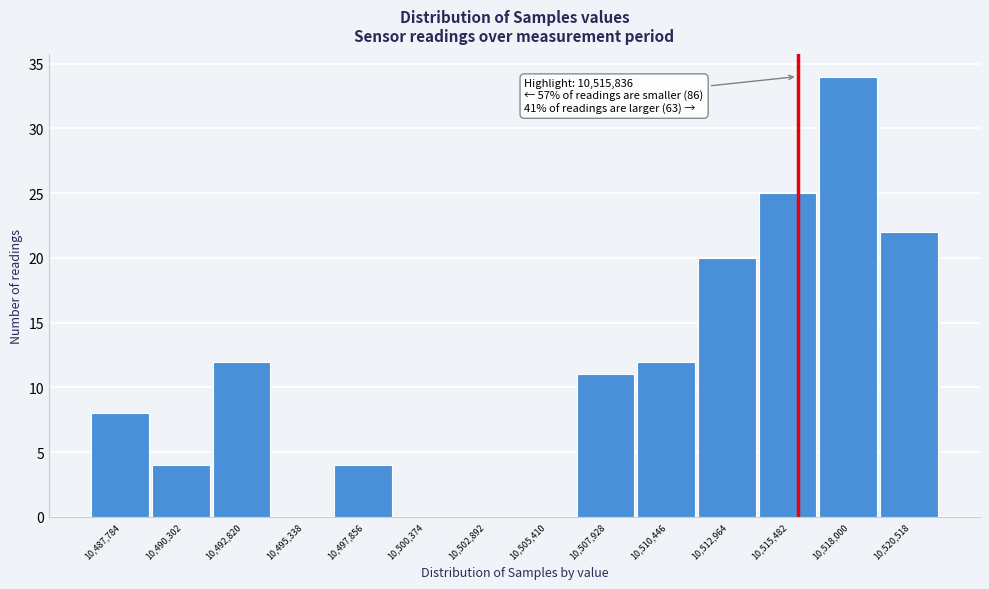

Over which range of the x-axis is the bar tallest?

10516500 to 10519500